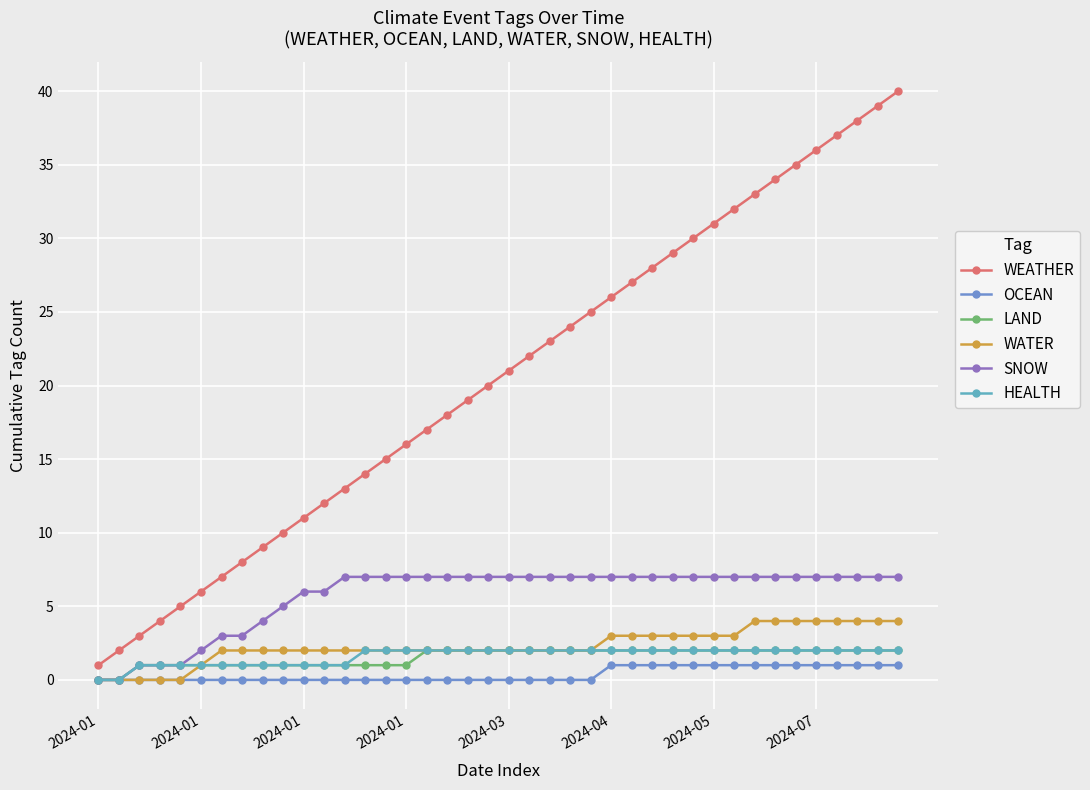

Reading right to left, what are all the values shown in this chart?

WEATHER: 40	39	38	37	36	35	34	33	32	31	30	29	28	27	26	25	24	23	22	21	20	19	18	17	16	15	14	13	12	11	10	9	8	7	6	5	4	3	2	1
OCEAN: 1	1	1	1	1	1	1	1	1	1	1	1	1	1	1	0	0	0	0	0	0	0	0	0	0	0	0	0	0	0	0	0	0	0	0	0	0	0	0	0
LAND: 2	2	2	2	2	2	2	2	2	2	2	2	2	2	2	2	2	2	2	2	2	2	2	2	1	1	1	1	1	1	1	1	1	1	1	1	1	1	0	0
WATER: 4	4	4	4	4	4	4	4	3	3	3	3	3	3	3	2	2	2	2	2	2	2	2	2	2	2	2	2	2	2	2	2	2	2	1	0	0	0	0	0
SNOW: 7	7	7	7	7	7	7	7	7	7	7	7	7	7	7	7	7	7	7	7	7	7	7	7	7	7	7	7	6	6	5	4	3	3	2	1	1	1	0	0
HEALTH: 2	2	2	2	2	2	2	2	2	2	2	2	2	2	2	2	2	2	2	2	2	2	2	2	2	2	2	1	1	1	1	1	1	1	1	1	1	1	0	0